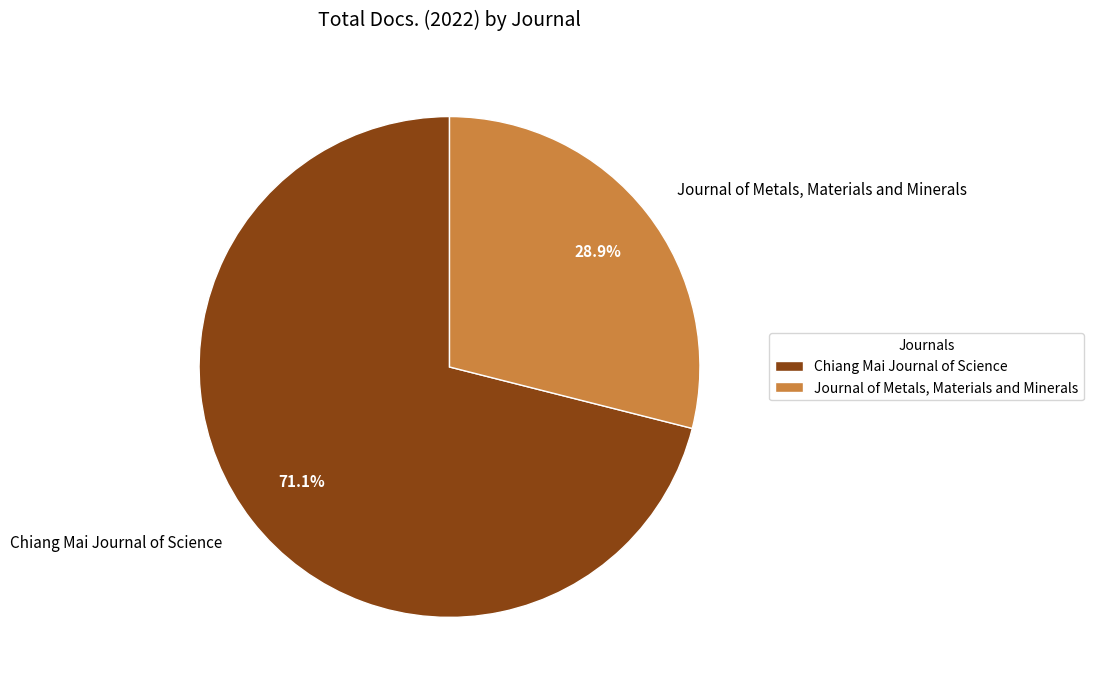

Which slice is the smallest?

Journal of Metals, Materials and Minerals